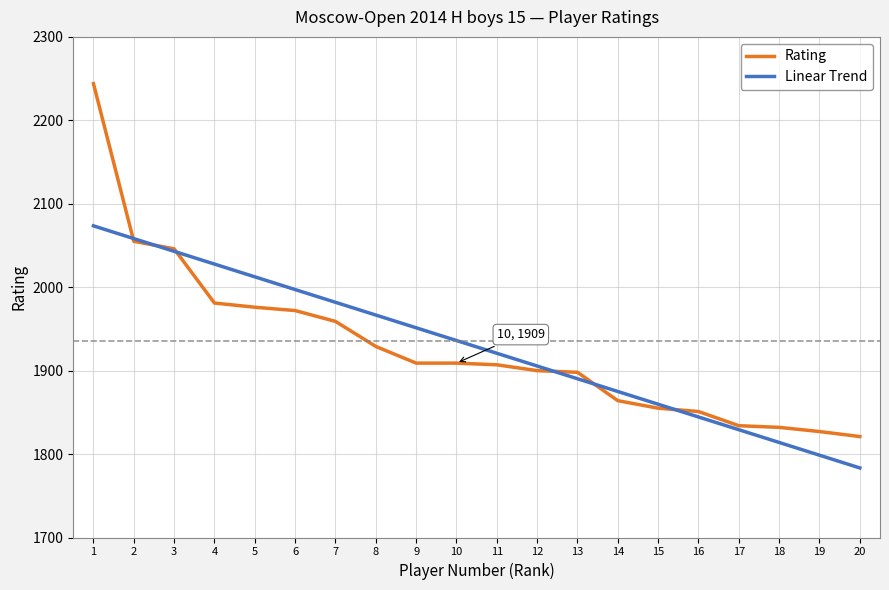

What is the difference between the Linear Trend values at 20 and 19?

15.3